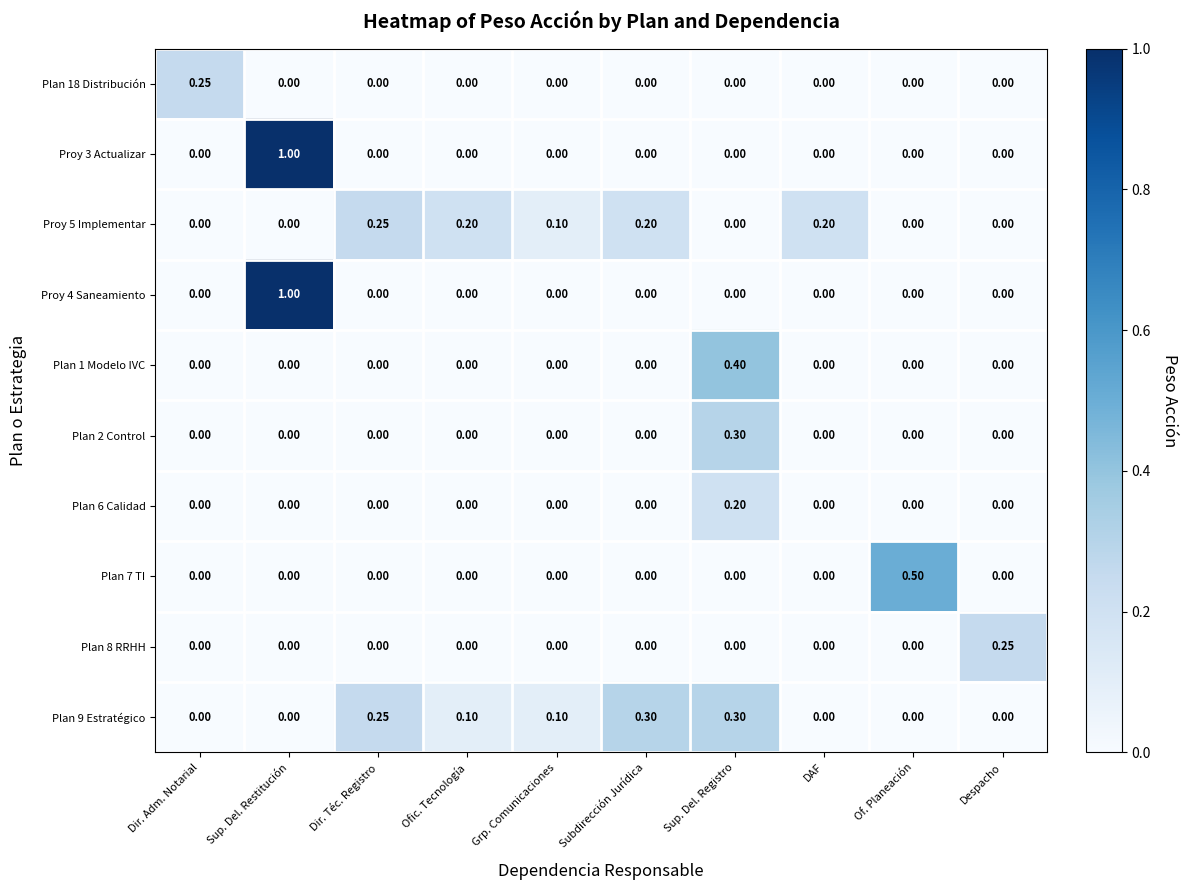

Which category has the highest value in the Proy 3 Actualizar series?

Sup. Del. Restitución